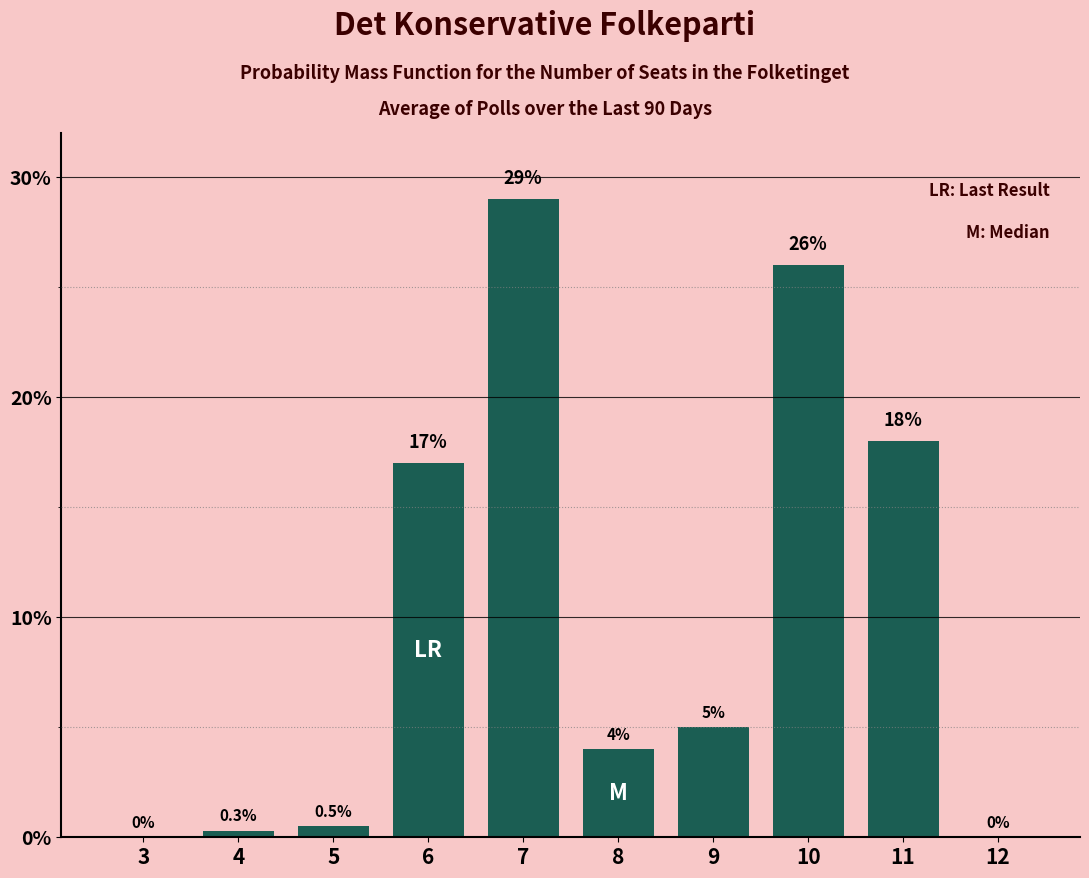

What is the change in value from 8 to 11?

+14.0